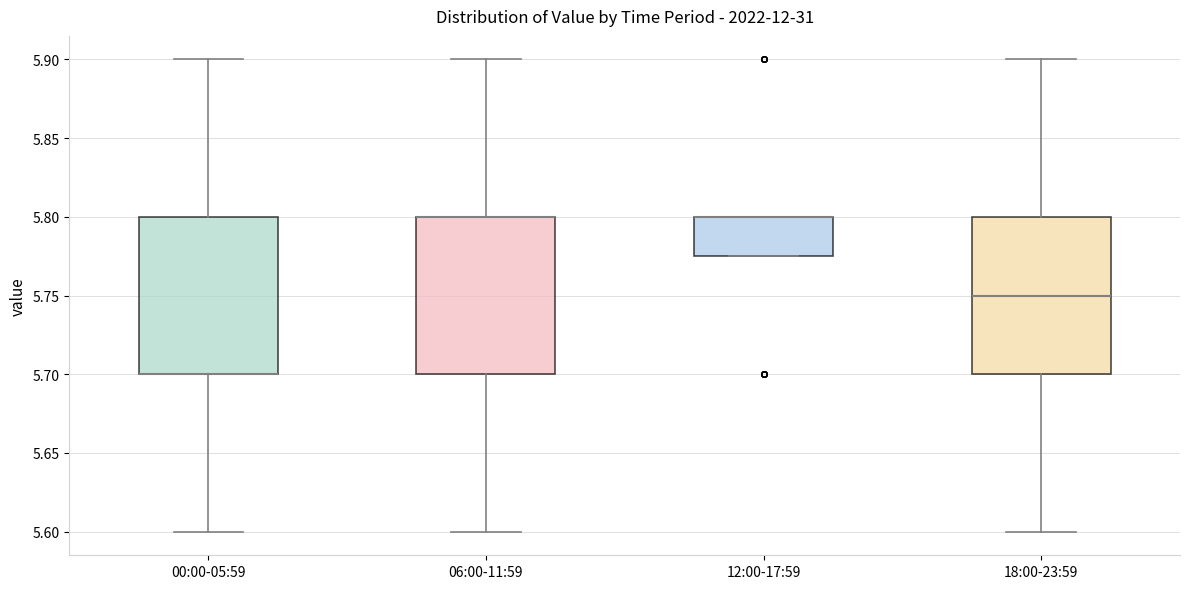

Reading left to right, read every box against the y-axis: the position of its median line, the range the box covers, and the ends of its whiskers. The values are not printed on the chart, so give them approximately, as read against the axis.

00:00-05:59: median 5.700 (drawn on the box's lower edge), box 5.700 to 5.800, whiskers 5.600 to 5.900
06:00-11:59: median 5.800 (drawn on the box's upper edge), box 5.700 to 5.800, whiskers 5.600 to 5.900
12:00-17:59: median 5.800 (drawn on the box's upper edge), box 5.775 to 5.800, whiskers 5.775 to 5.800
18:00-23:59: median 5.750, box 5.700 to 5.800, whiskers 5.600 to 5.900